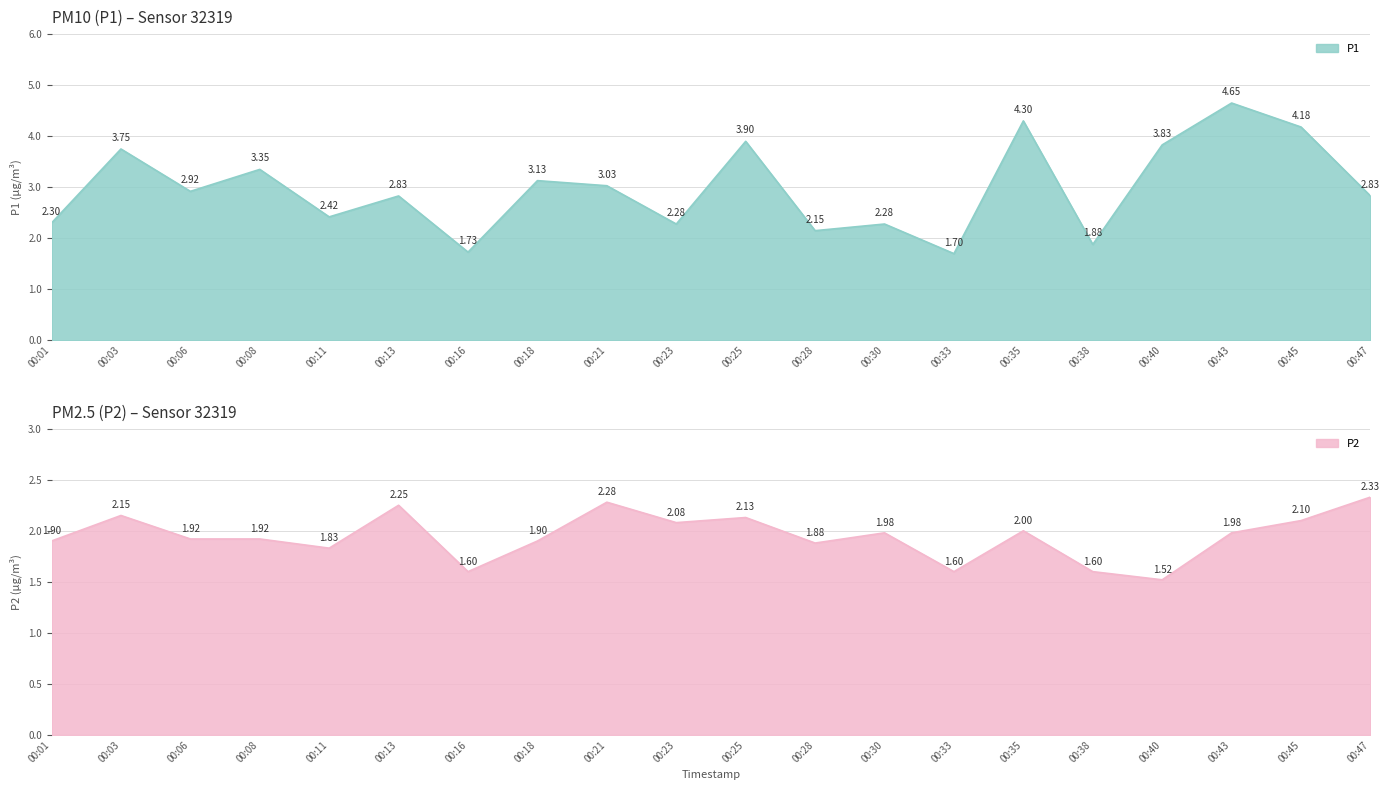

Does the chart have visible grid lines?

Yes